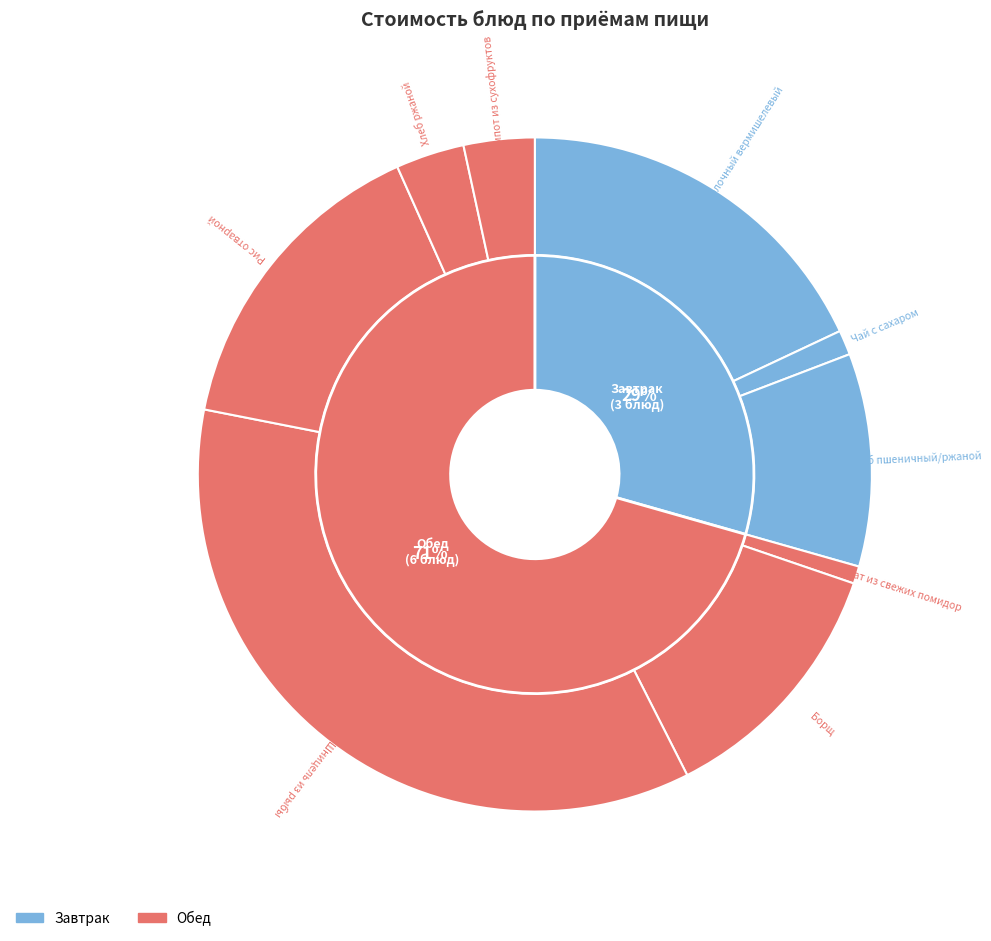

To the nearest percent, what portion does Хлеб пшеничный/ржаной represent?

10%